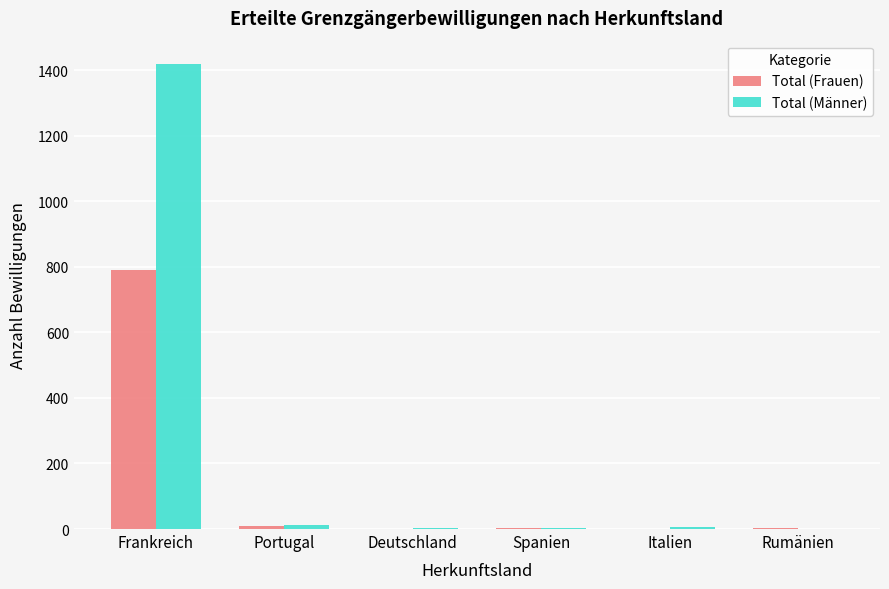

How many distinct data groups are displayed?

2